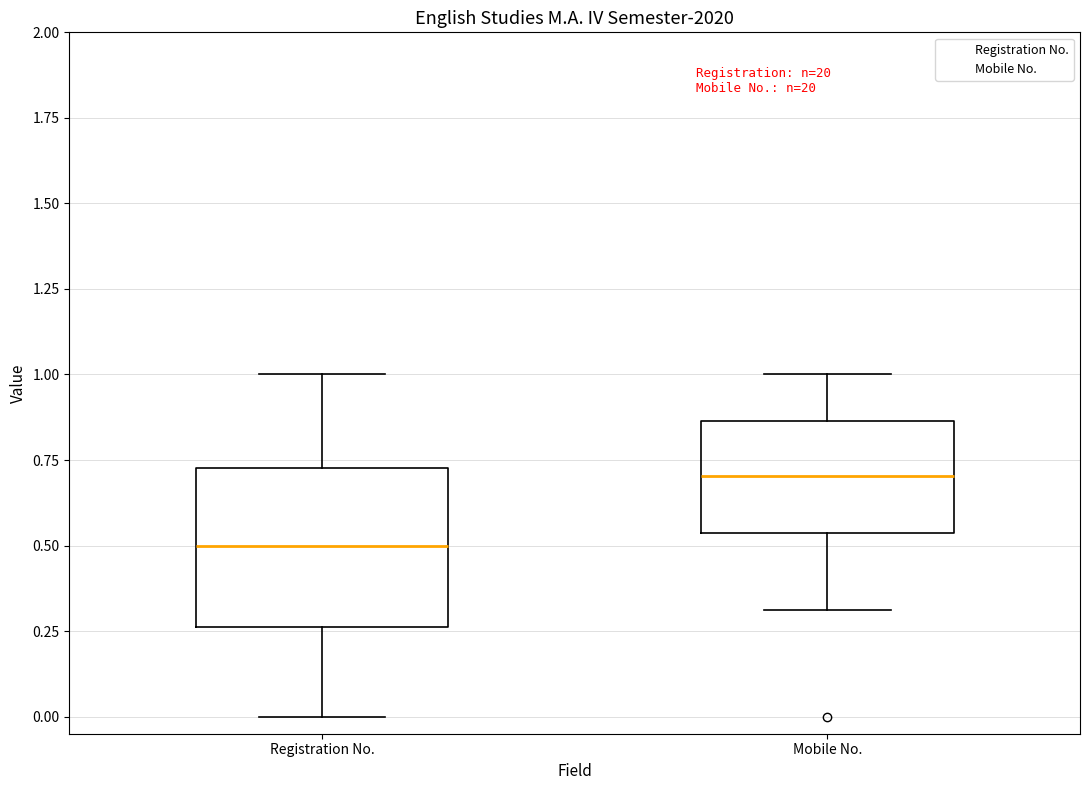

Reading left to right, transcribe this box plot: for each box, give where its median line is, the range the box spans, and where its two whiskers end, as read against the y-axis. The values are not printed on the chart, so give them approximately, as read against the axis.

Registration No.: median 0.50, box 0.25 to 0.75, whiskers 0.00 to 1.00
Mobile No.: median 0.70, box 0.55 to 0.85, whiskers 0.30 to 1.00